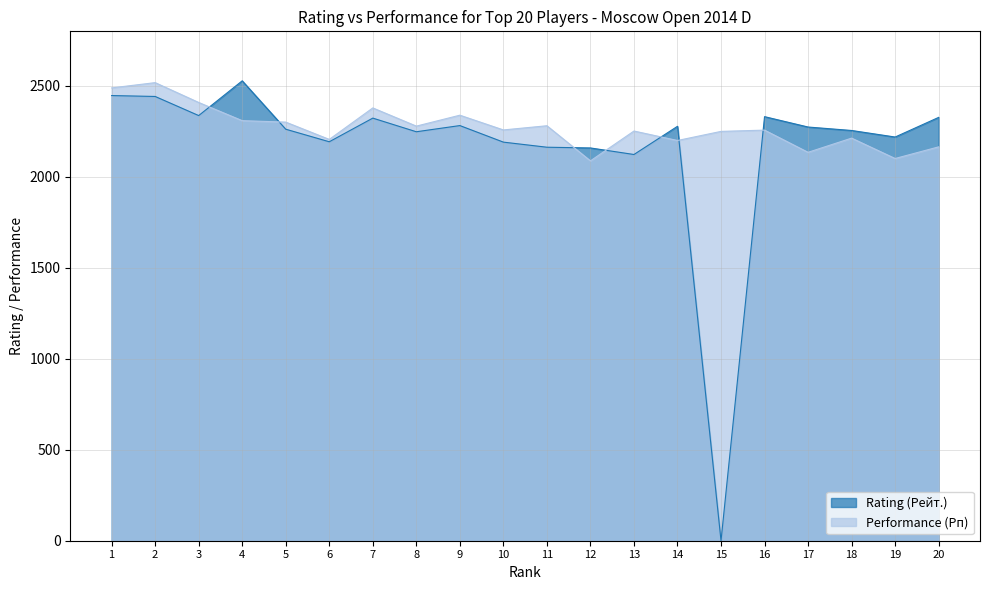

Reading left to right, what are all the values shown in this chart?

Rating (Рейт.): 1=2447	2=2442	3=2337	4=2528	5=2262	6=2193	7=2323	8=2248	9=2282	10=2191	11=2163	12=2159	13=2123	14=2278	15=0	16=2331	17=2274	18=2255	19=2219	20=2327
Performance (Рп): 1=2489	2=2518	3=2409	4=2309	5=2301	6=2206	7=2379	8=2279	9=2339	10=2258	11=2281	12=2088	13=2252	14=2200	15=2250	16=2257	17=2135	18=2213	19=2101	20=2165